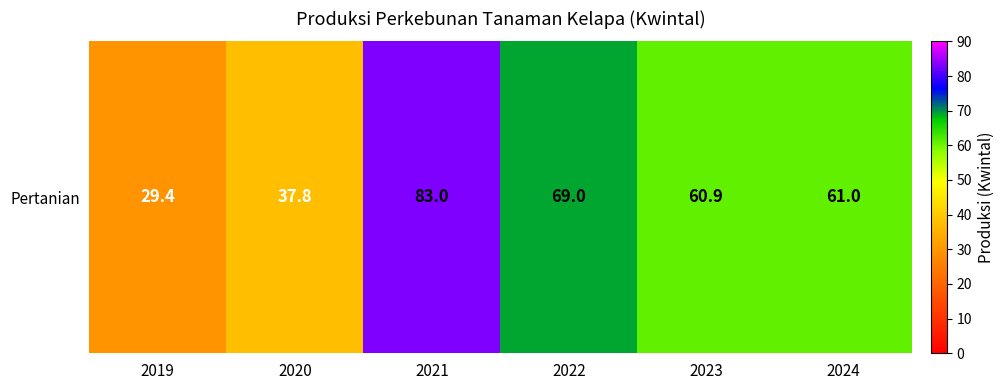

What value does the data have at 2020?

37.8